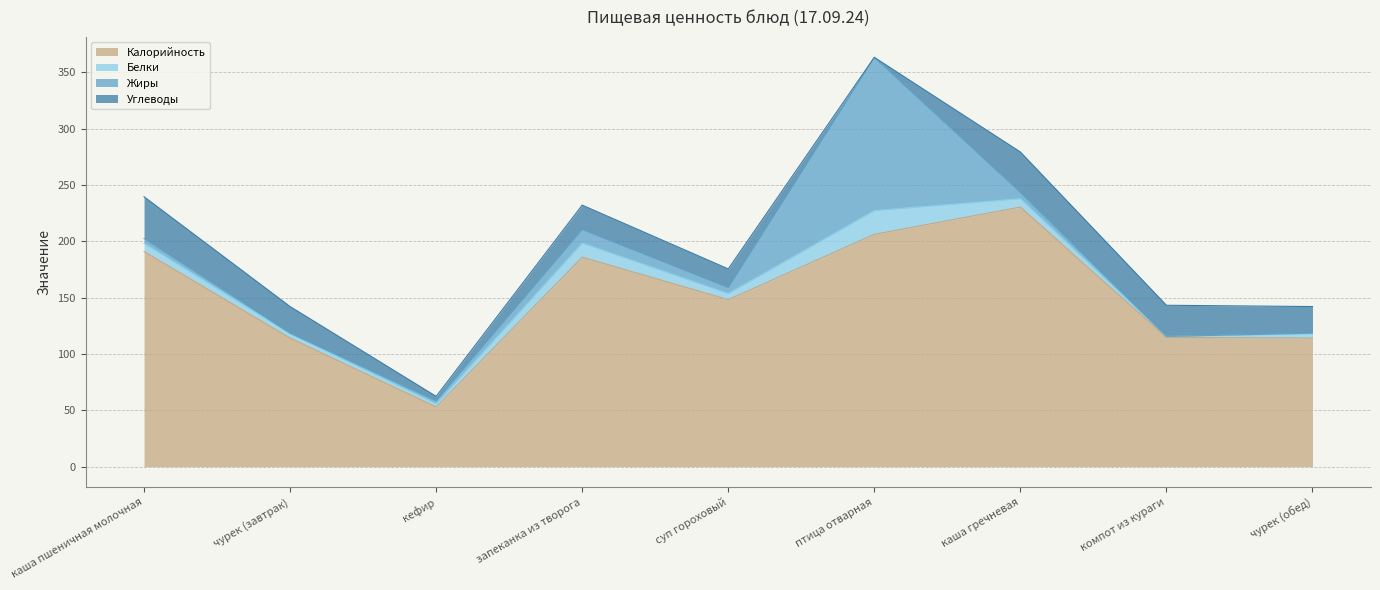

Which category has the highest value in the Белки series?

птица отварная